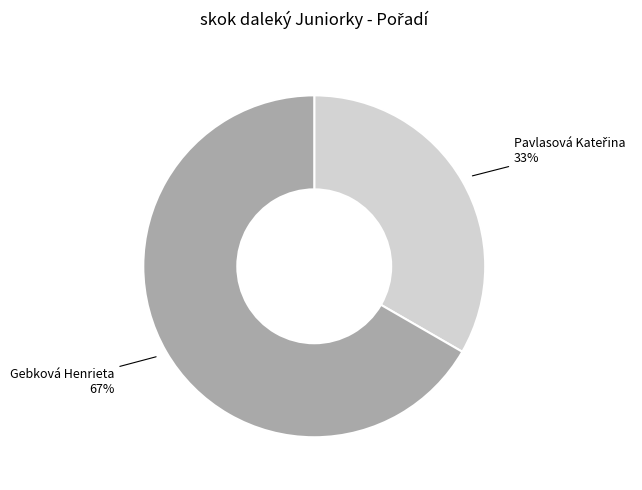

To the nearest percent, what is the average slice percentage?

50%